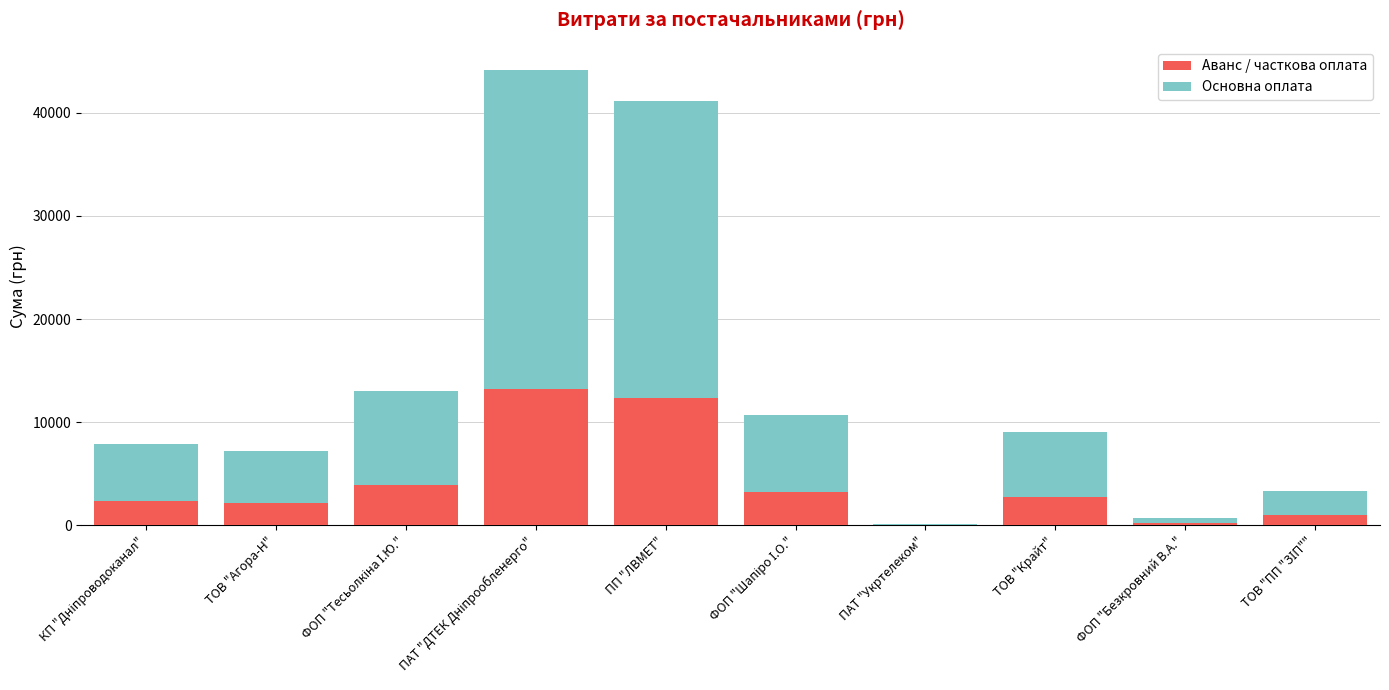

Is it true that Аванс / часткова оплата equals 12336.3 at ПП "ЛВМЕТ"?

True